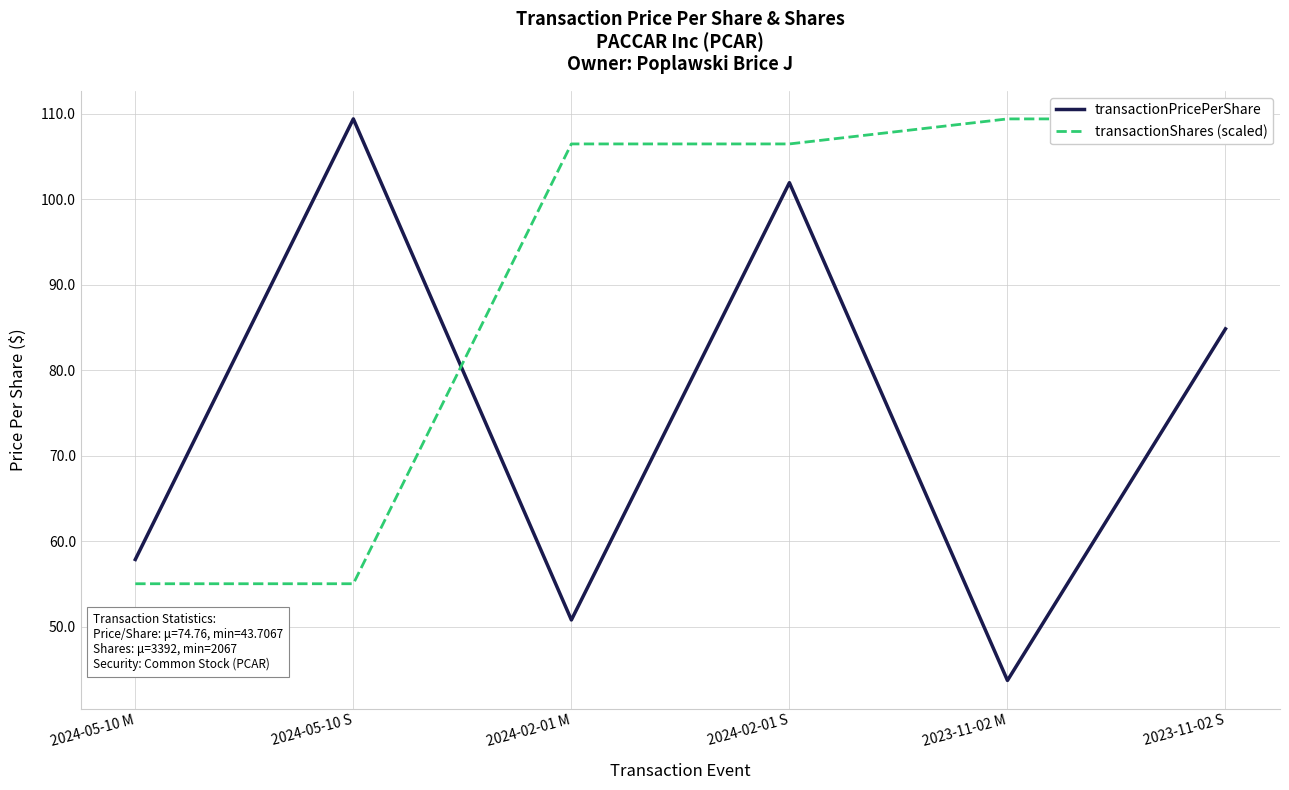

What is the difference between the highest and lowest values at 2023-11-02 M?

65.7